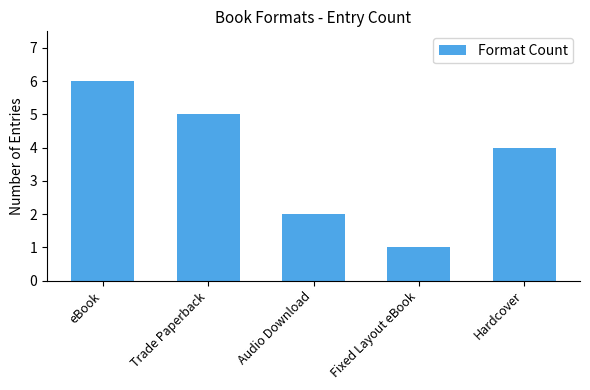

Reading left to right, list all the values displayed in this chart.

6	5	2	1	4